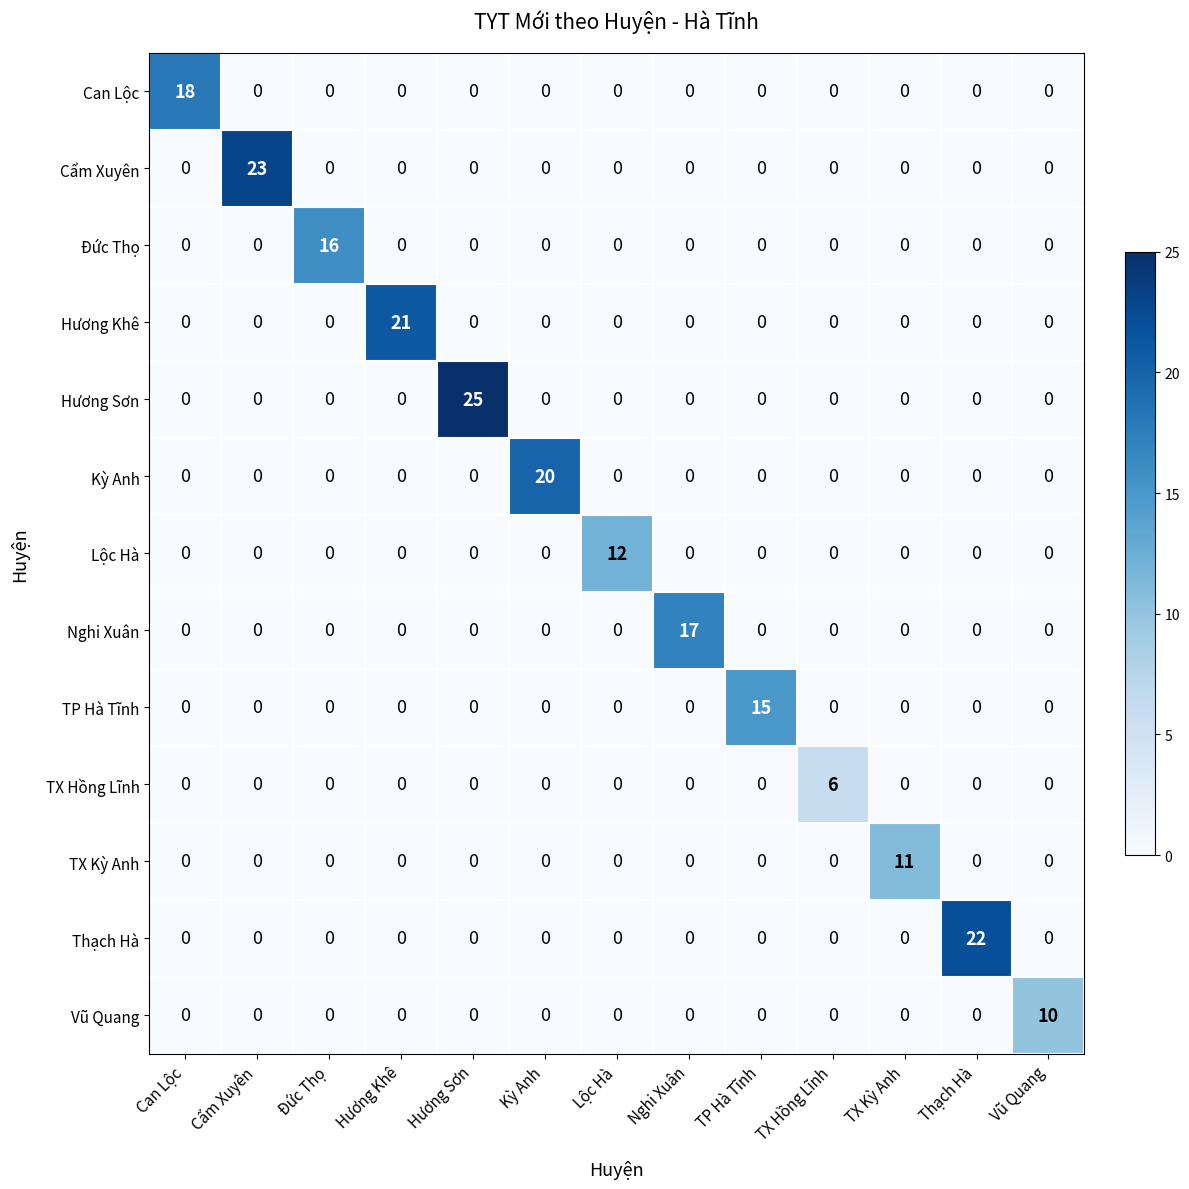

What is the total value across all series at Hương Sơn?

25